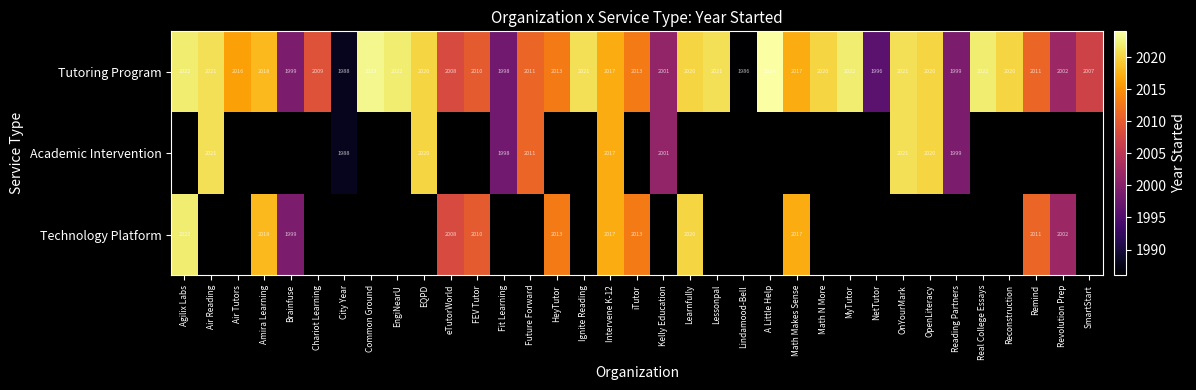

At which category does the chart reach its minimum across all series?

Lindamood-Bell